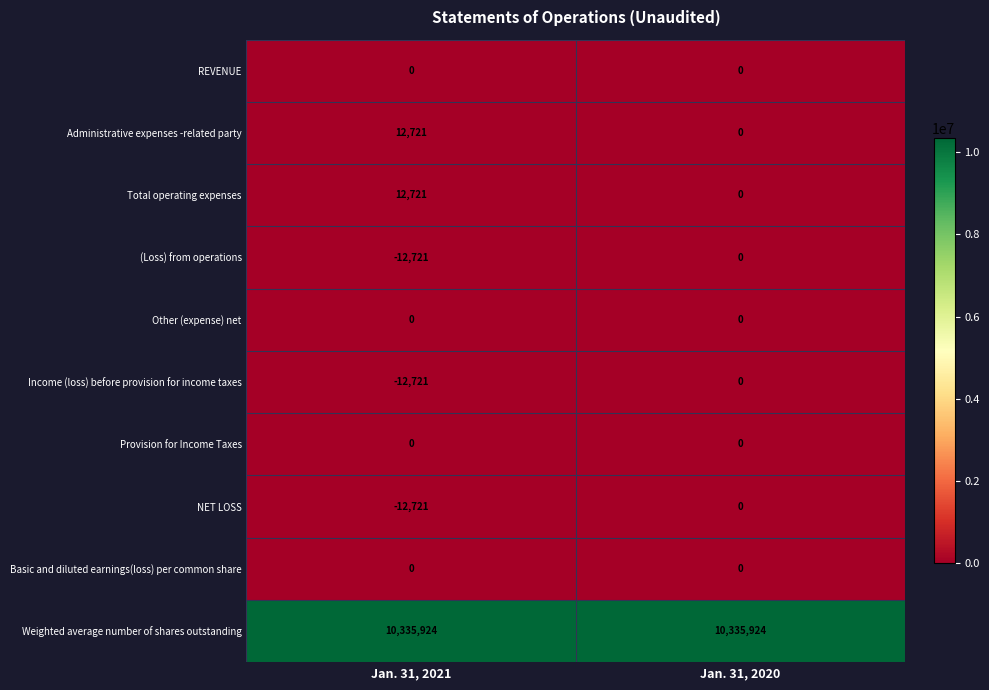

At which category does the chart reach its minimum across all series?

Jan. 31, 2021